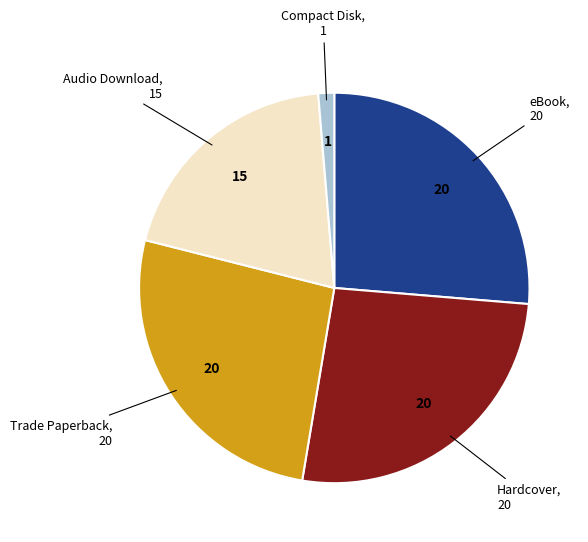

Combined, do Trade Paperback and eBook account for over 50%?

Yes